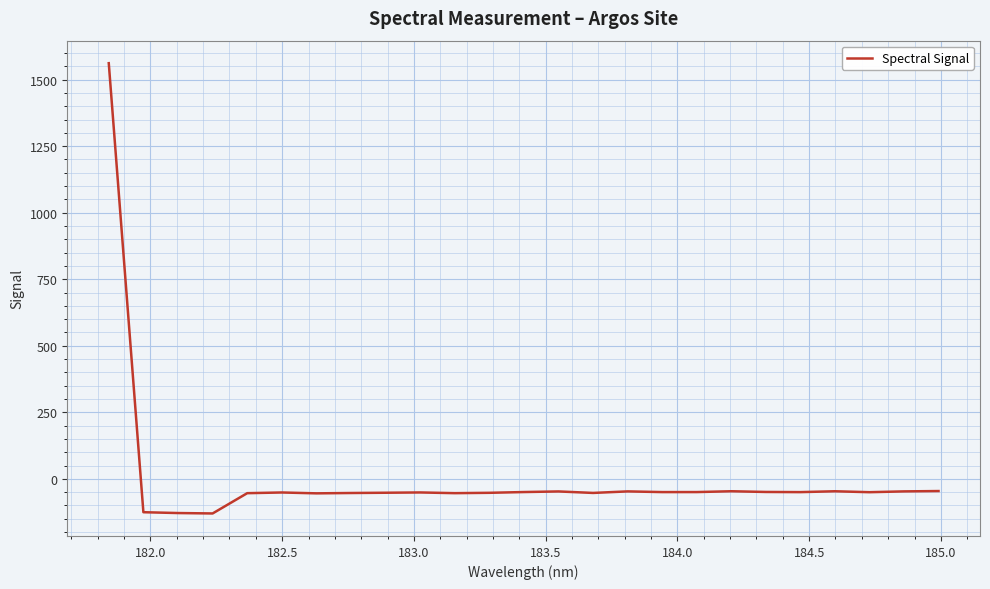

What is the sum of all values?

125.6